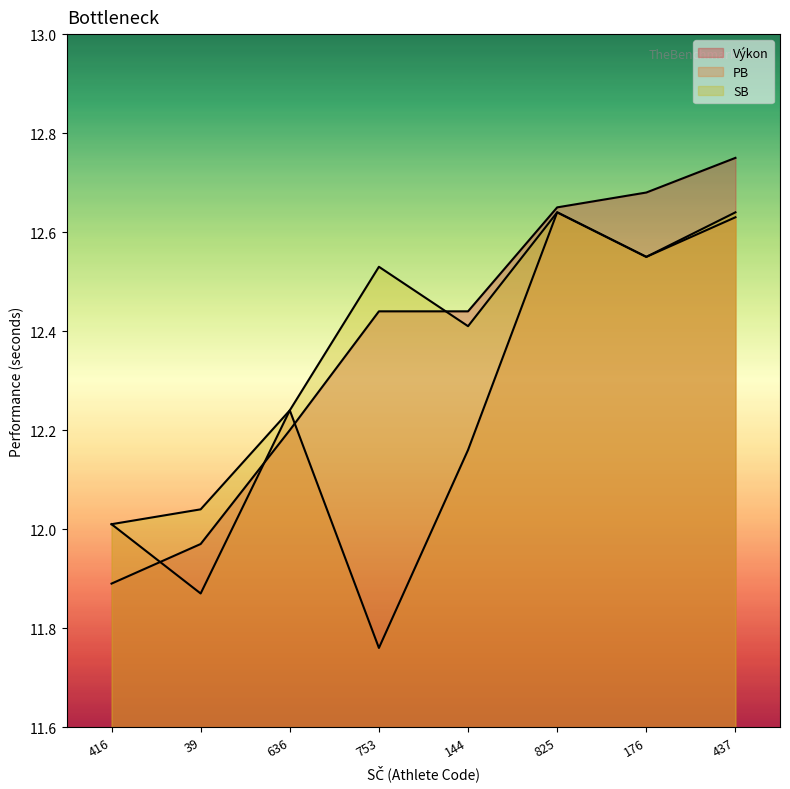

Which has a higher value, 437 or 753?

437